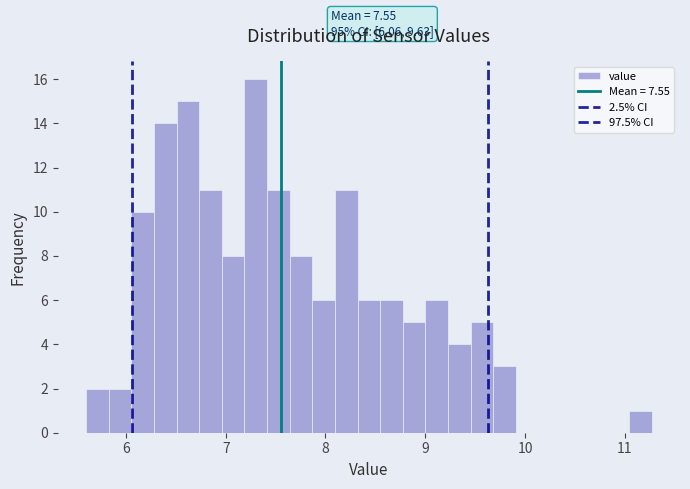

Around what value on the x-axis is the tallest bar? Give the approximate position of its centre, as read against the axis.

7.3